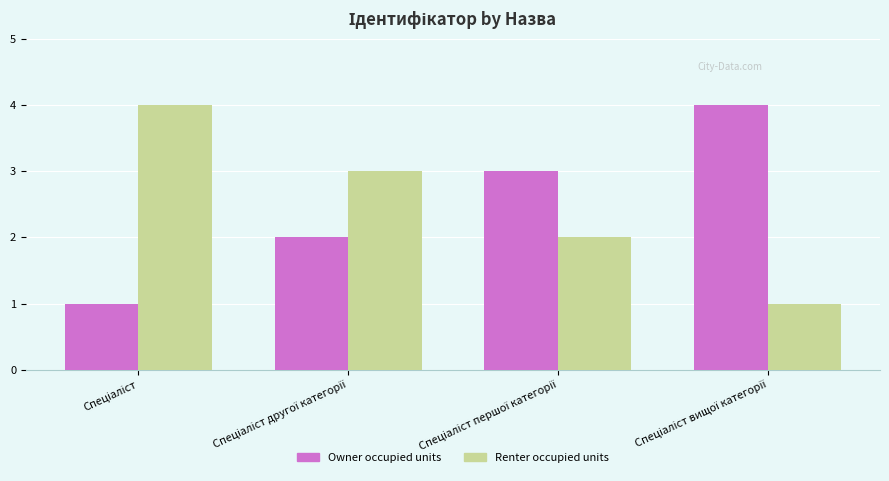

What is the difference between the maximum and minimum values in the Owner occupied units series?

3